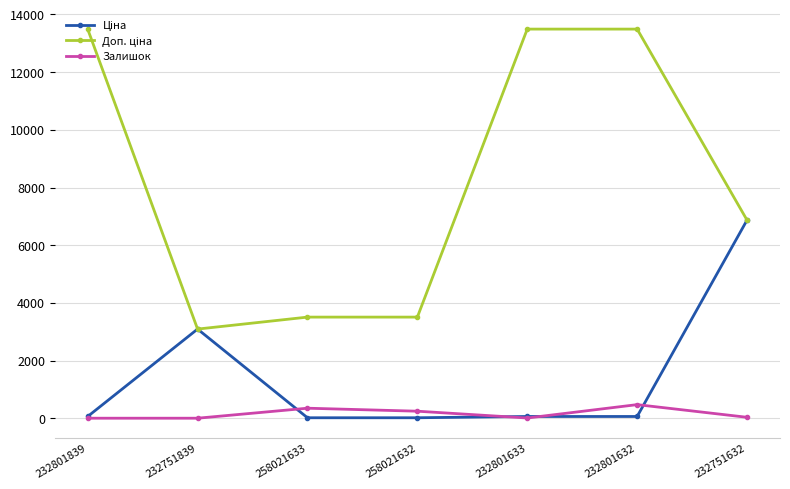

How many interior local peaks does the Залишок series have?

2